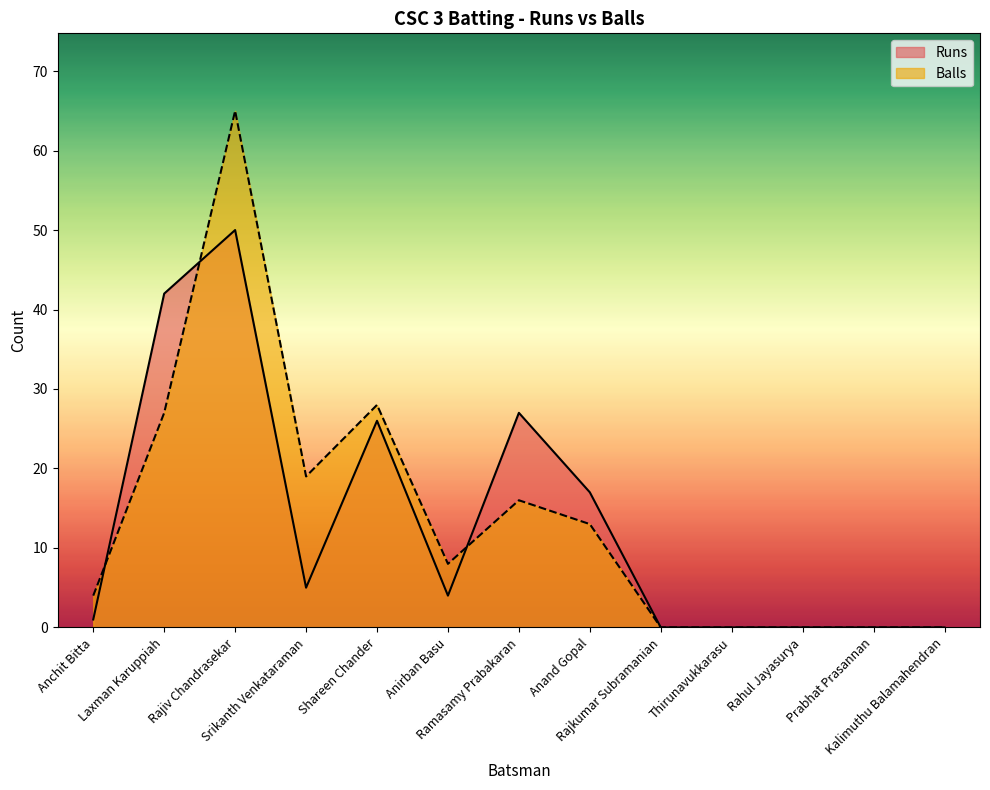

Is the value of Runs at Kalimuthu Balamahendran greater than the value of Balls at Rajiv Chandrasekar?

No